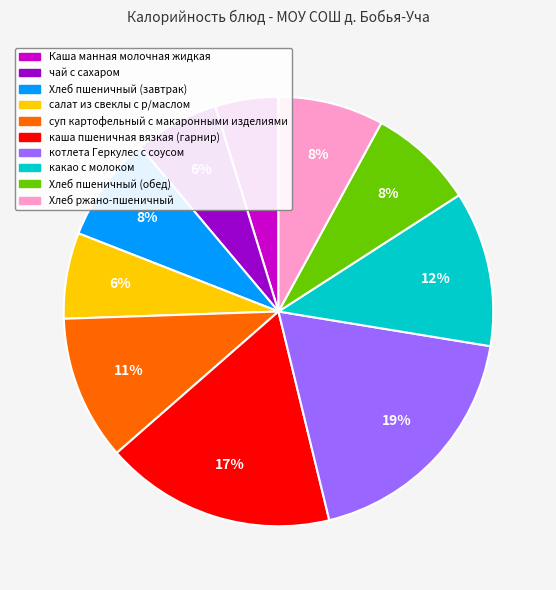

True or false: Хлеб пшеничный (завтрак) accounts for 8% of the total.

True